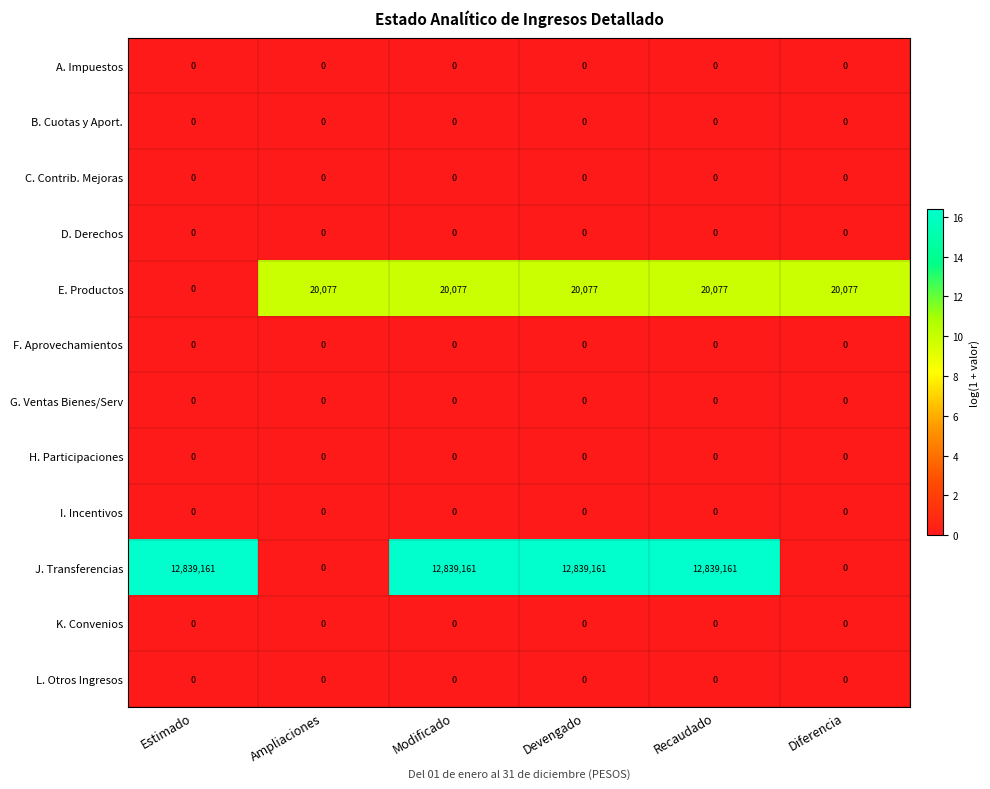

Is it true that J. Transferencias equals 0 at Diferencia?

True